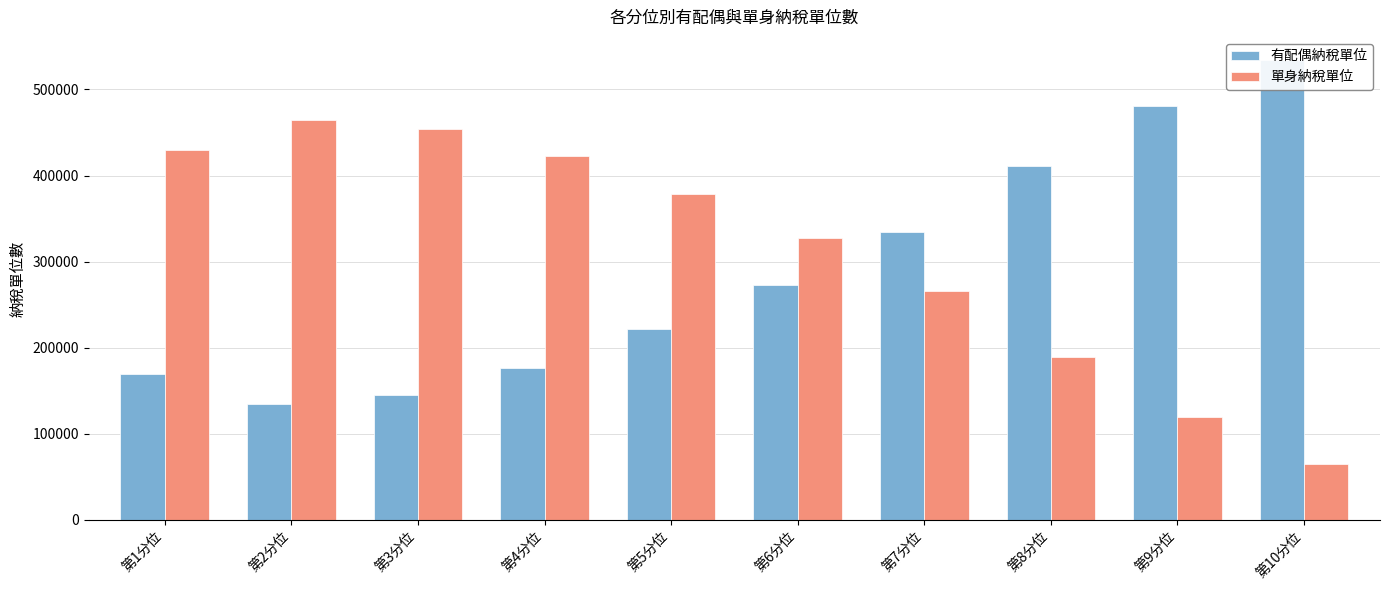

Where is 單身納稅單位 nearest to the value 264784?

第7分位